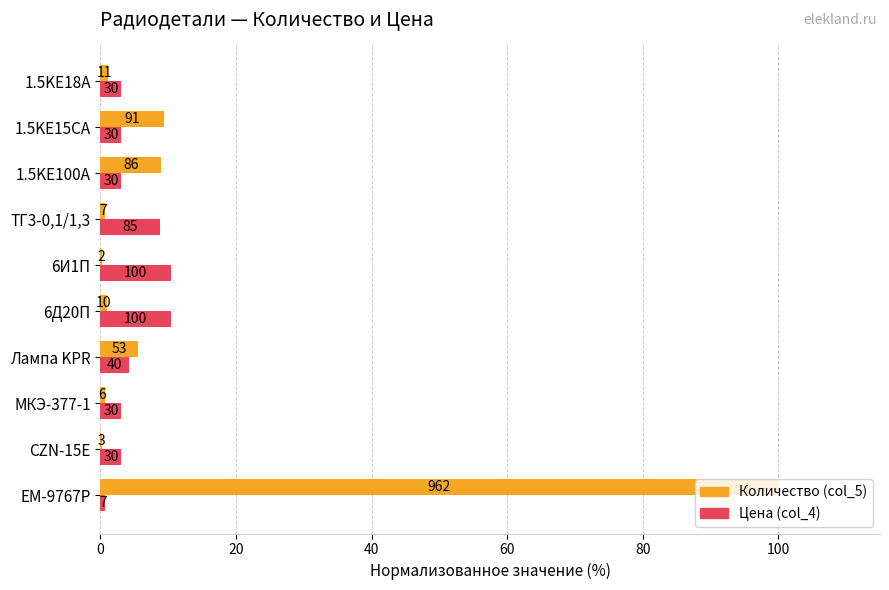

What are all the series names shown in the legend?

Количество (col_5), Цена (col_4)